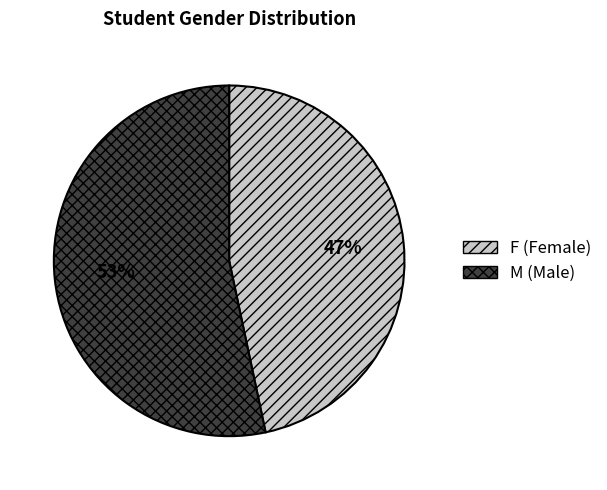

Is there a majority slice in this chart?

Yes